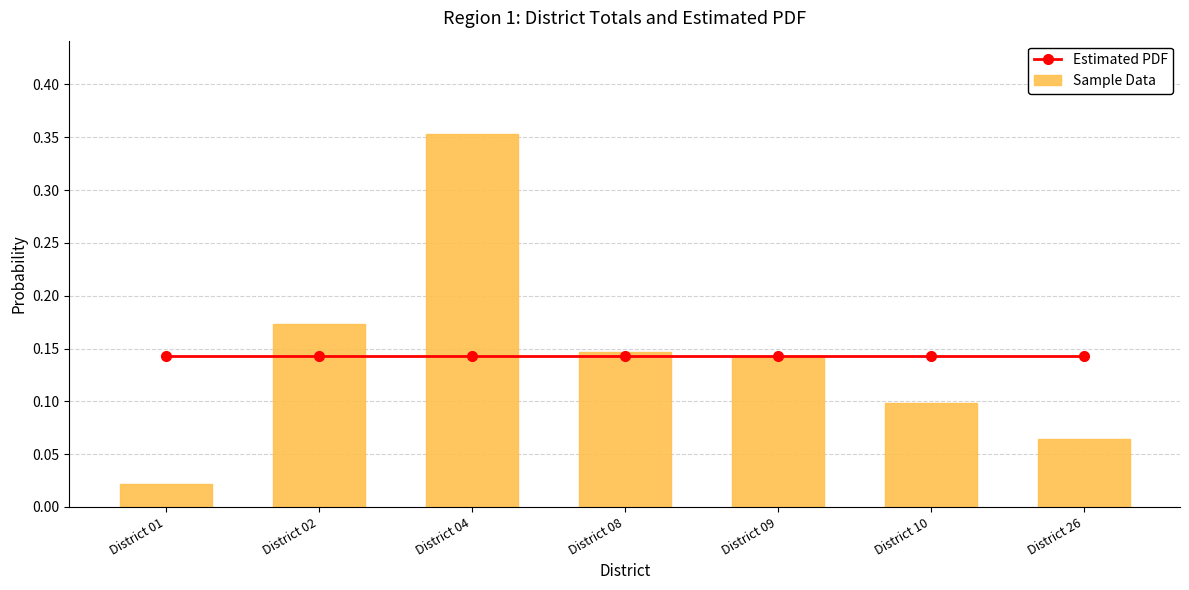

The value of Sample Data at District 04 is 0.4. True or false?

True